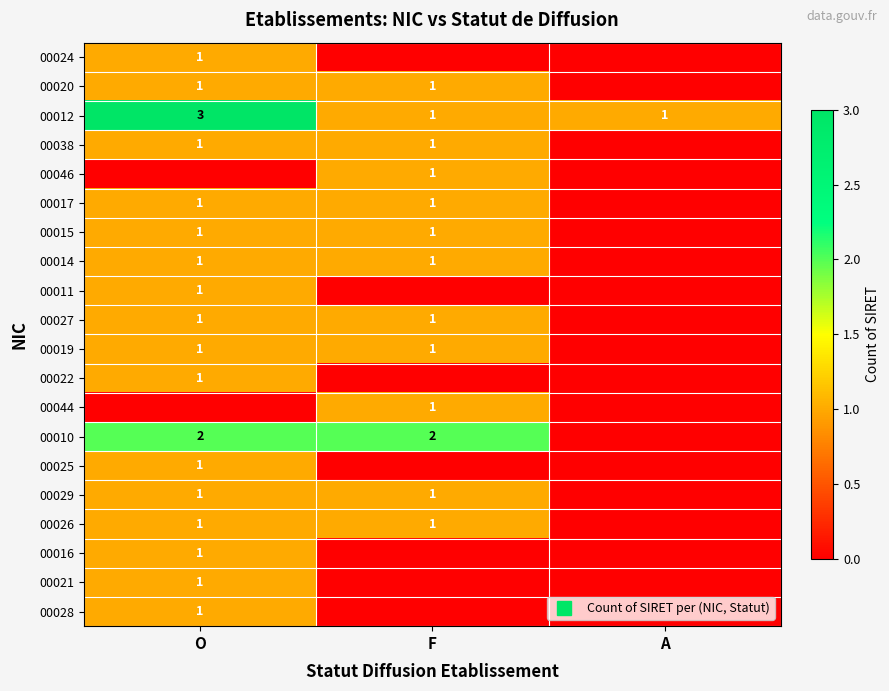

At how many categories does at least one series exceed 0?

3